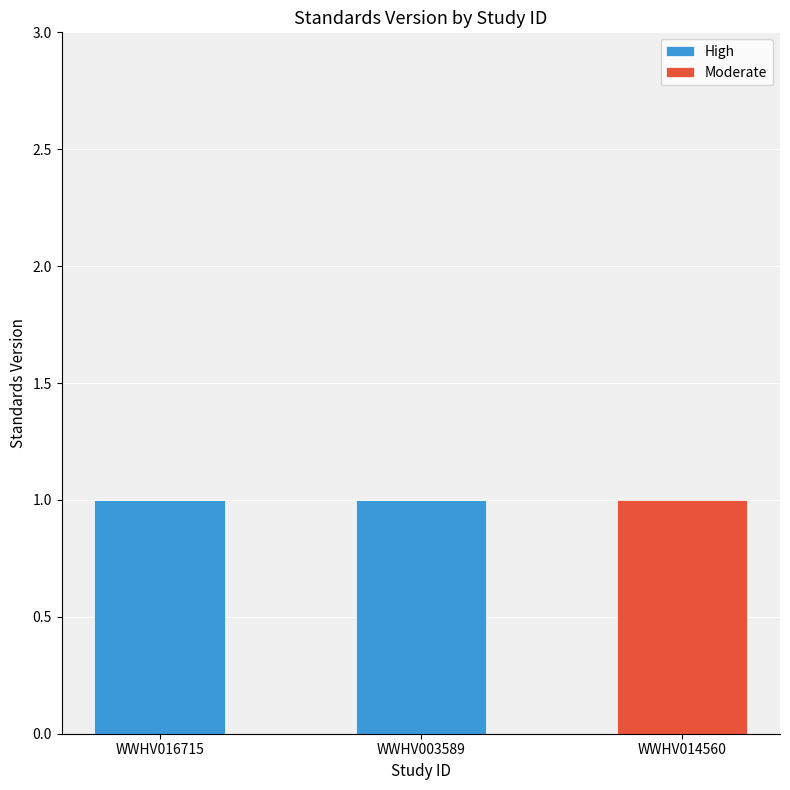

Reading left to right, list the values for the High series.

WWHV016715=1	WWHV003589=1	WWHV014560=0